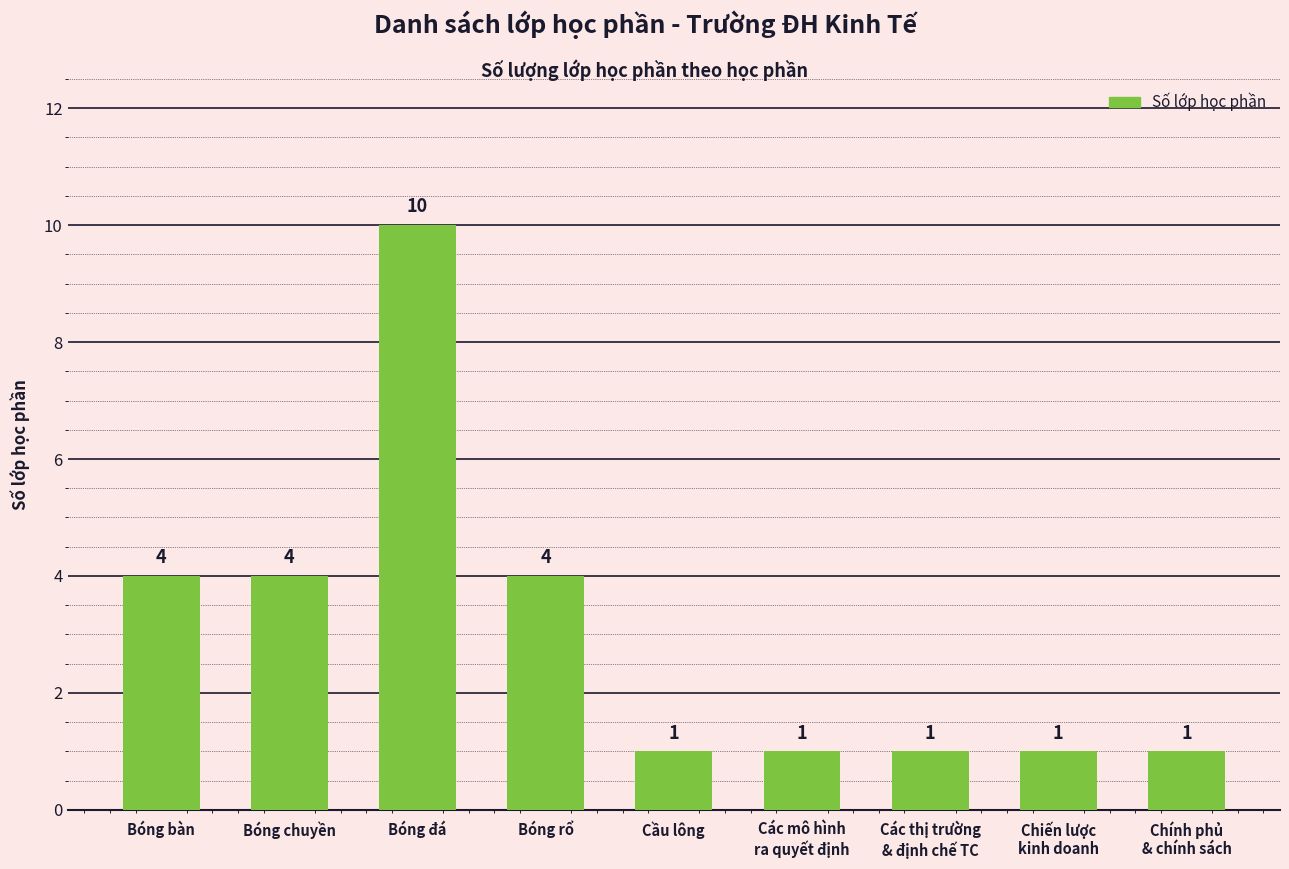

Reading left to right, list all the values displayed in this chart.

4	4	10	4	1	1	1	1	1